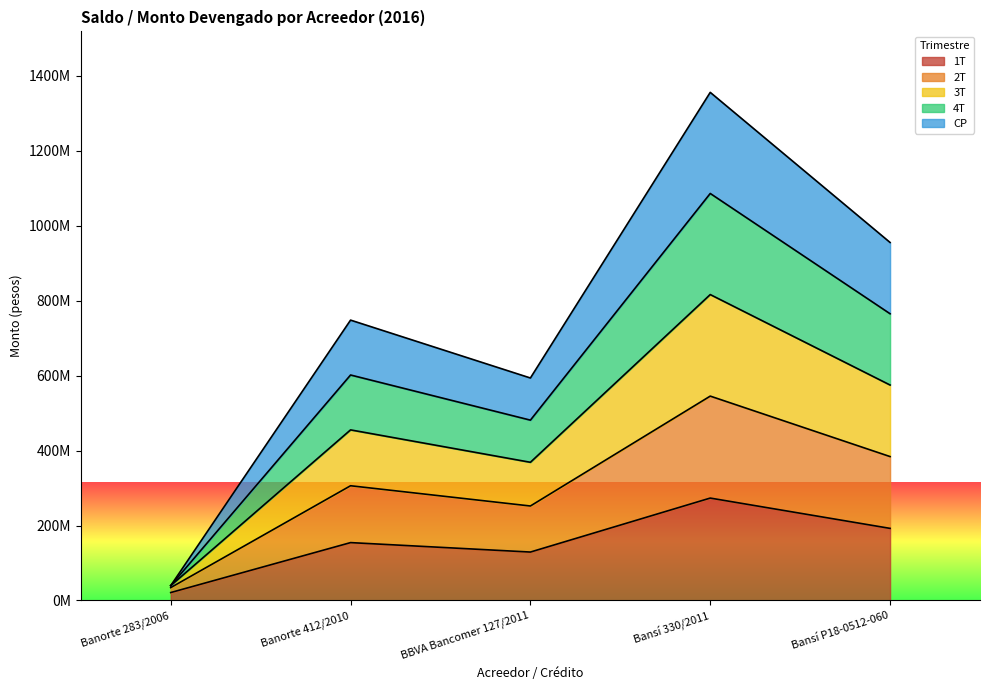

Does the chart display data point markers on the line(s)?

No